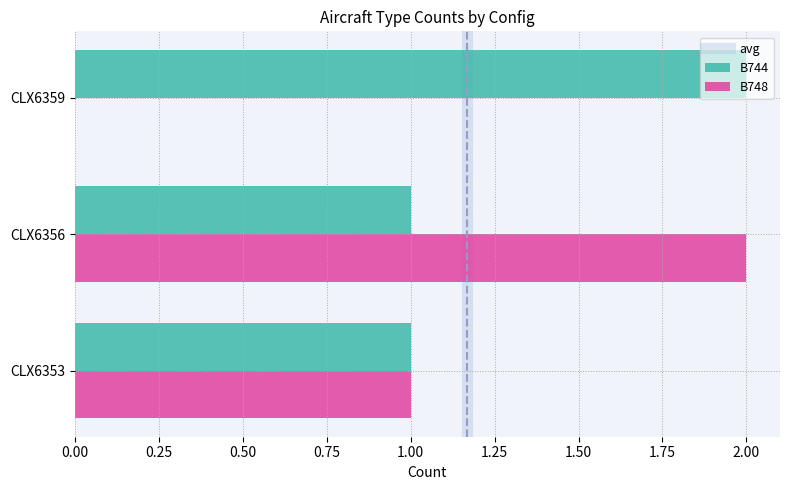

At which category is the sum across all series the highest?

CLX6356